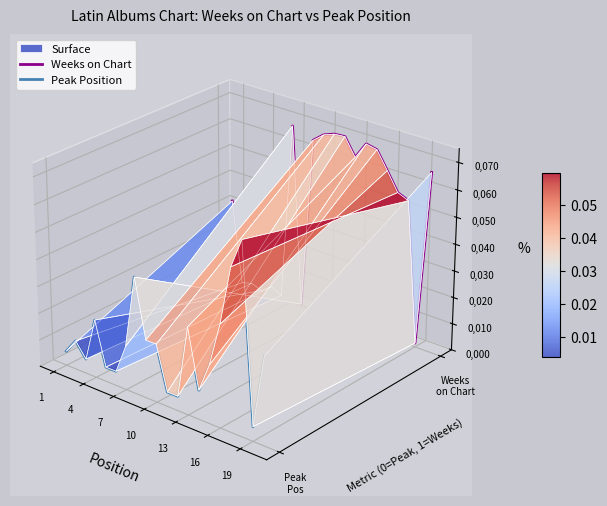

Which series has the widest spread of values?

Weeks on Chart